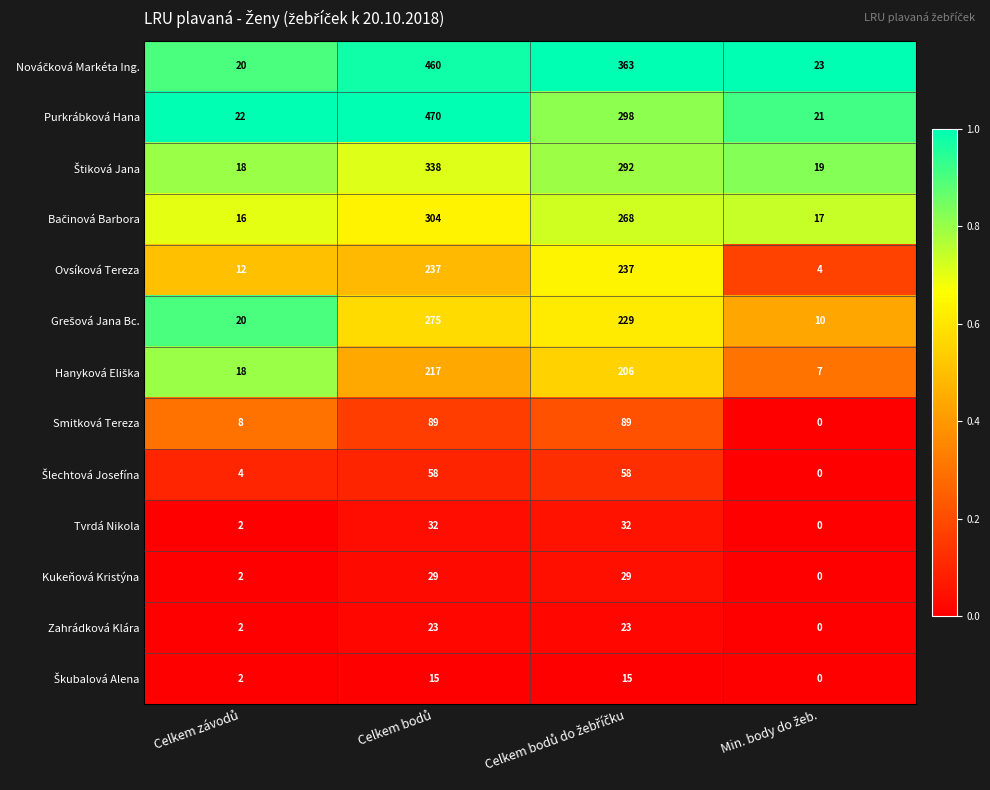

What is the average value of the Zahrádková Klára series?

12